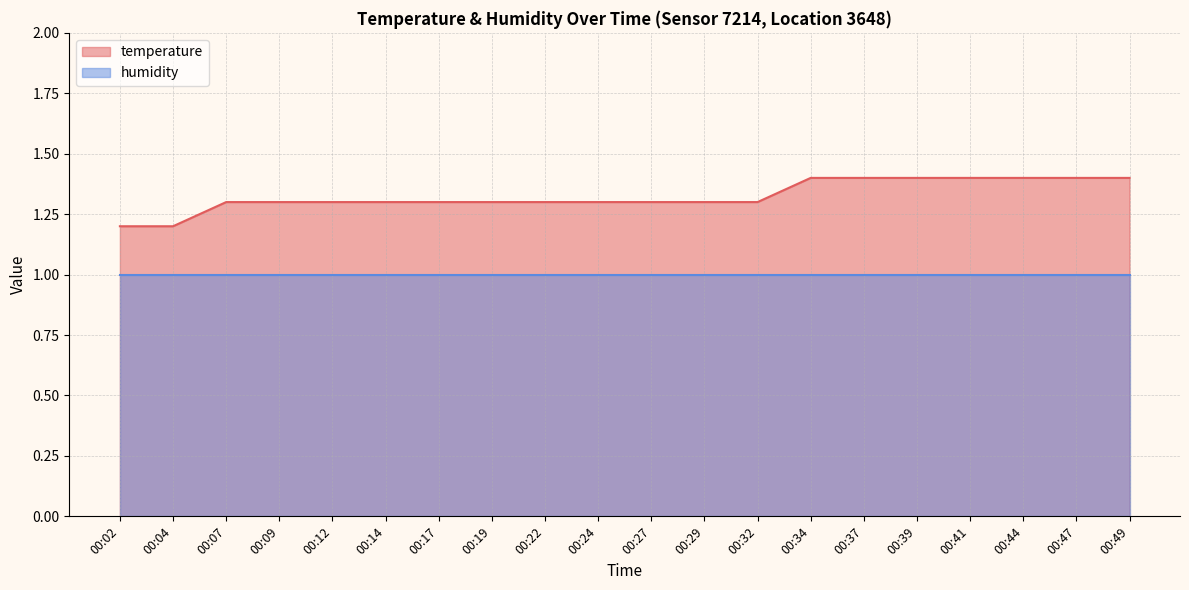

Is it true that the value at 00:04 is 1.2?

True